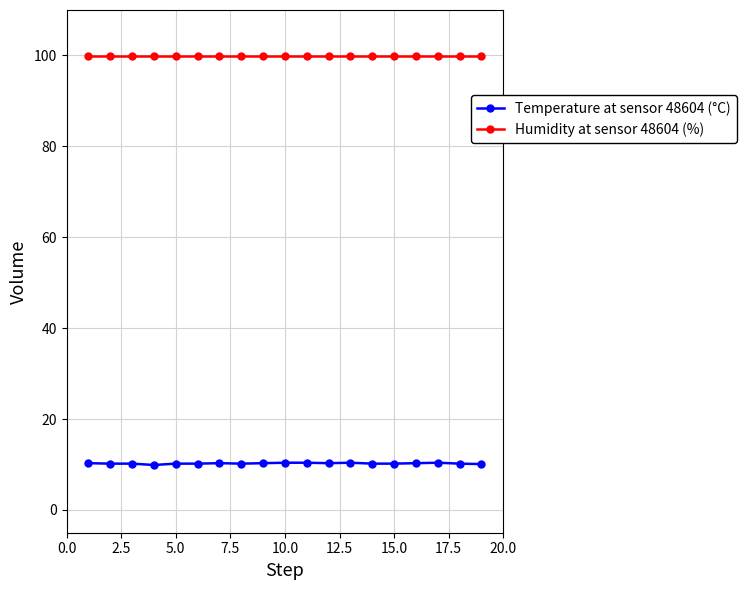

What is the value of the Temperature at sensor 48604 (°C) point at the 9th from the left?

10.3